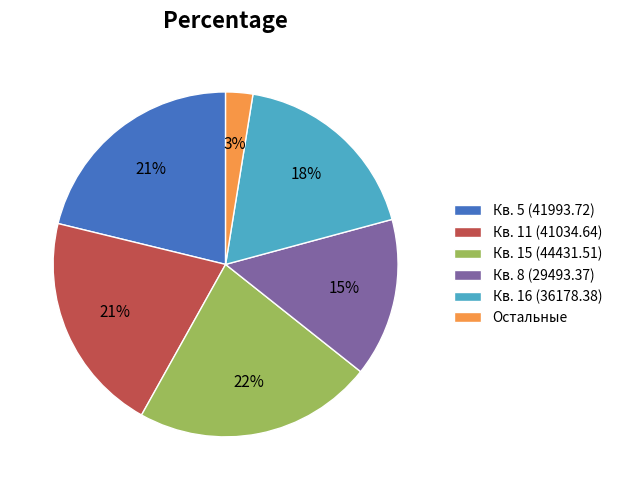

Which has a higher value, Кв. 15 (44431.51) or Кв. 5 (41993.72)?

Кв. 15 (44431.51)